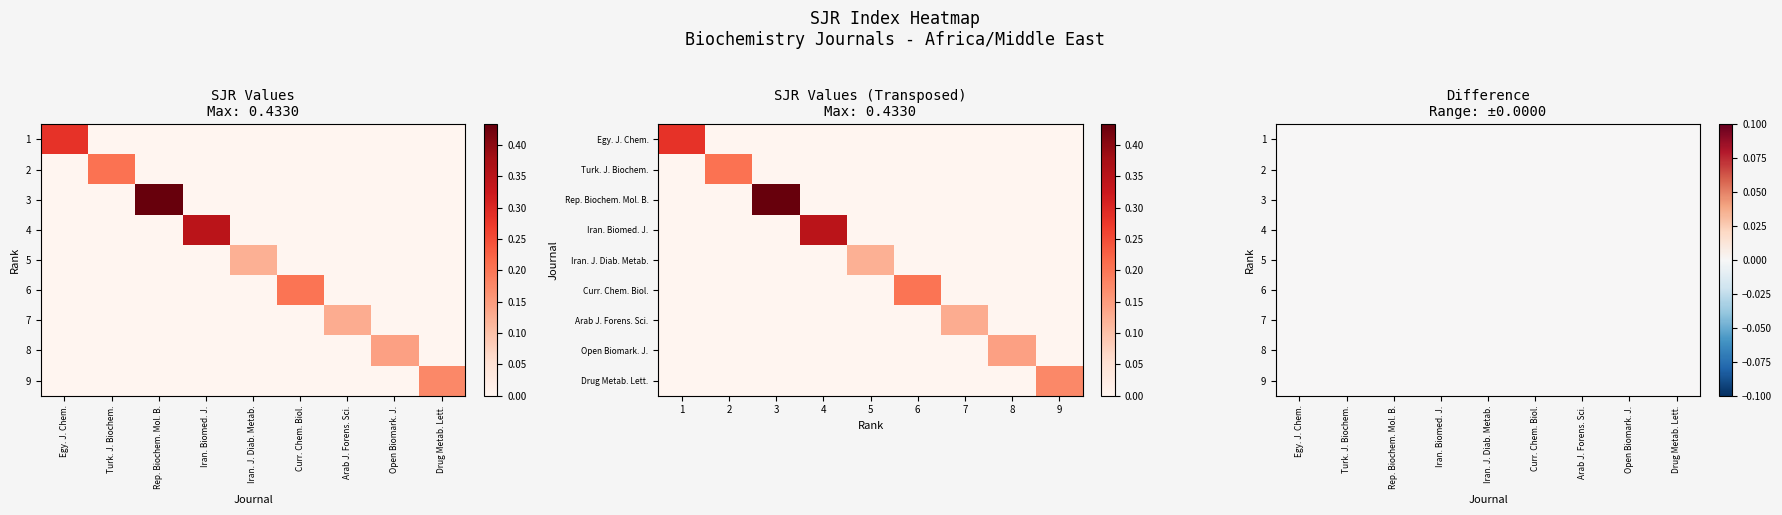

What is the difference between the maximum and minimum values in the Iranian Biomedical Journal series?

0.3